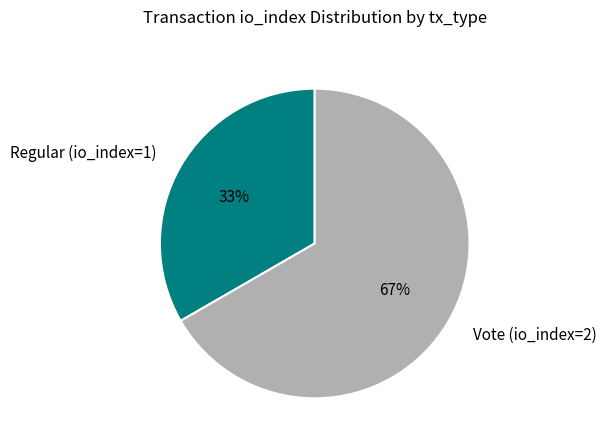

Combined, do Vote (io_index=2) and Regular (io_index=1) account for over 50%?

Yes